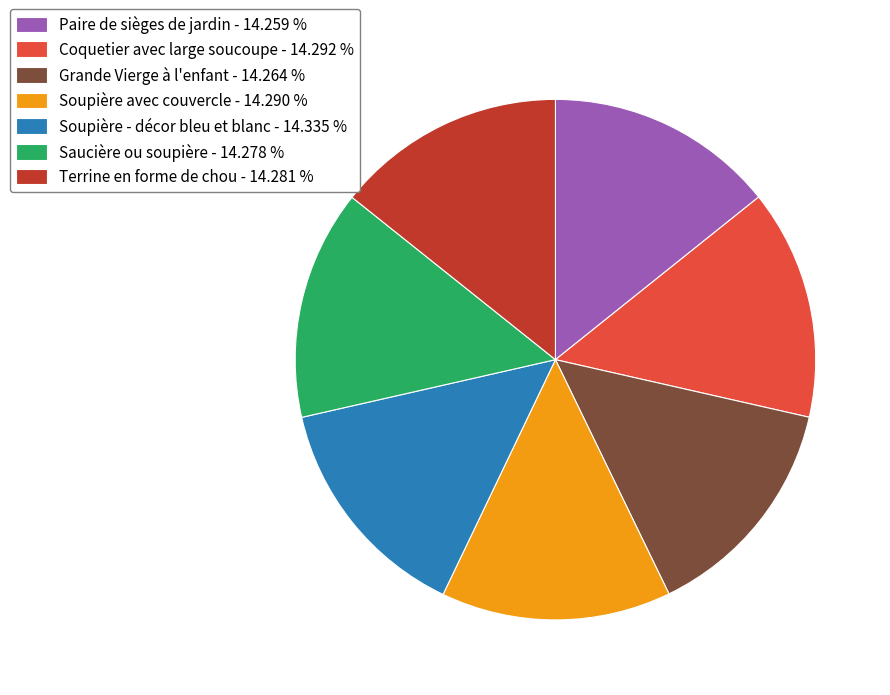

What is the ratio of the value at Soupière avec couvercle - 14.290 % to the value at Coquetier avec large soucoupe - 14.292 %?

1.0